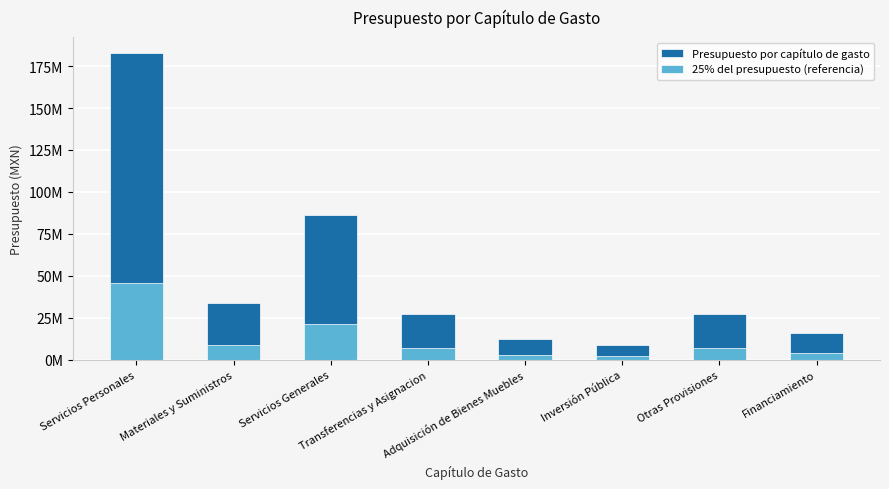

The Presupuesto por capítulo de gasto series shows 27010167.2 at Otras Provisiones. True or false?

True